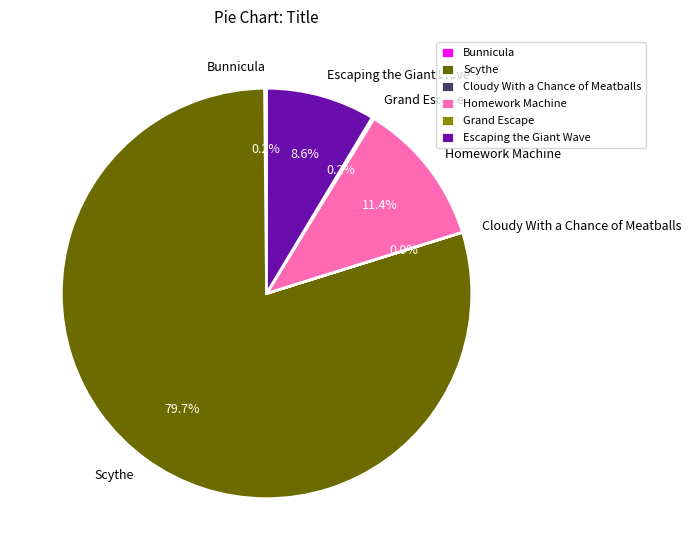

Between Homework Machine and Scythe, which is larger?

Scythe